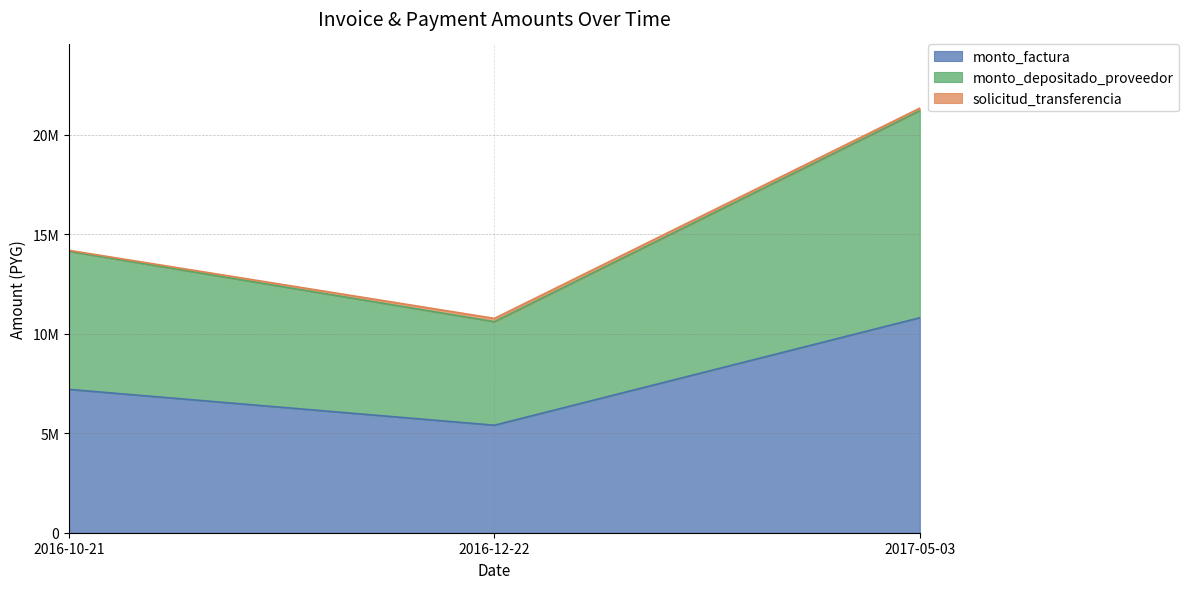

Where is monto_depositado_proveedor nearest to the value 15899760?

2016-10-21